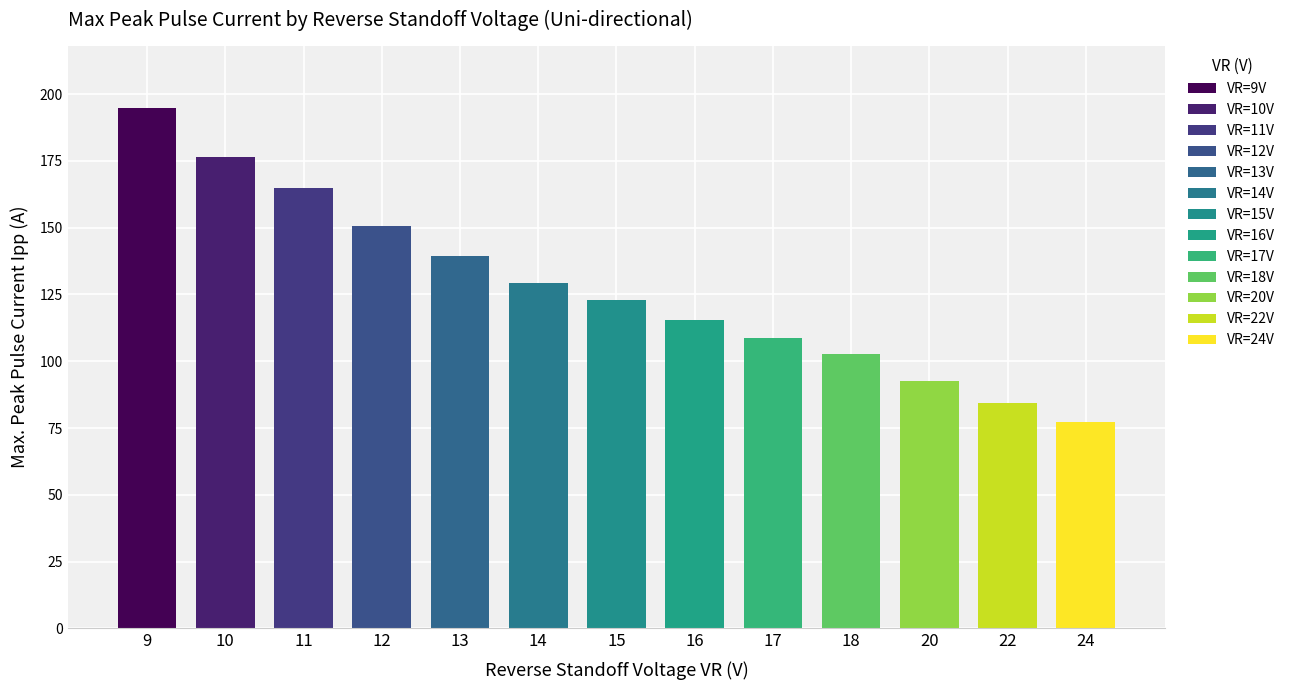

What is the difference between the maximum and second lowest values?

110.3